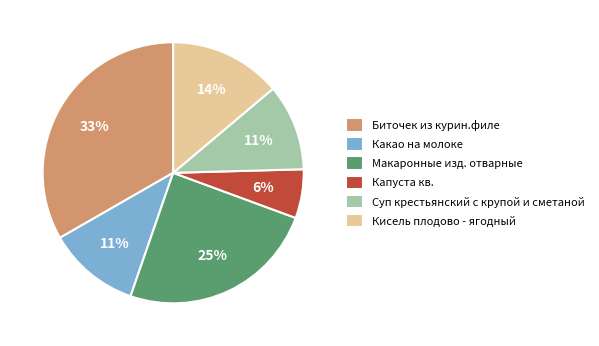

Combined, do Биточек из курин.филе and Макаронные изд. отварные account for over 50%?

Yes